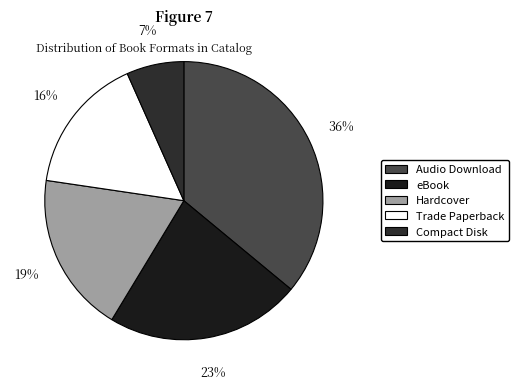

Is Trade Paperback the majority of the pie?

No